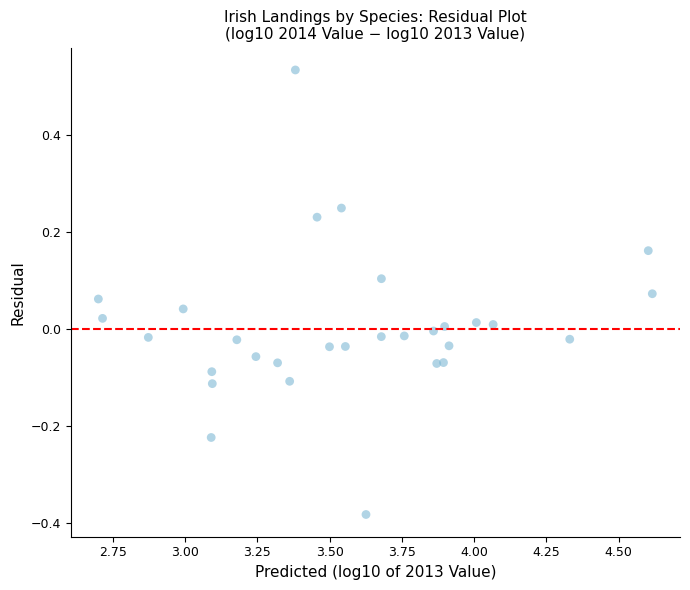

What is the range of Y values (max minus min)?

0.9